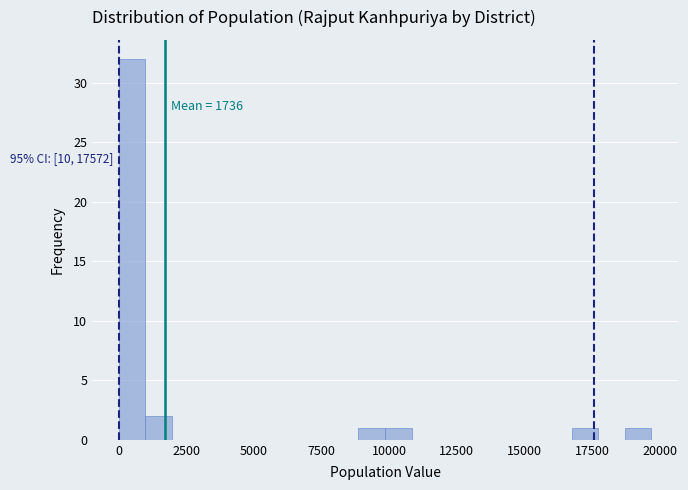

Around what value on the x-axis is the tallest bar? Give the approximate position of its centre, as read against the axis.

500